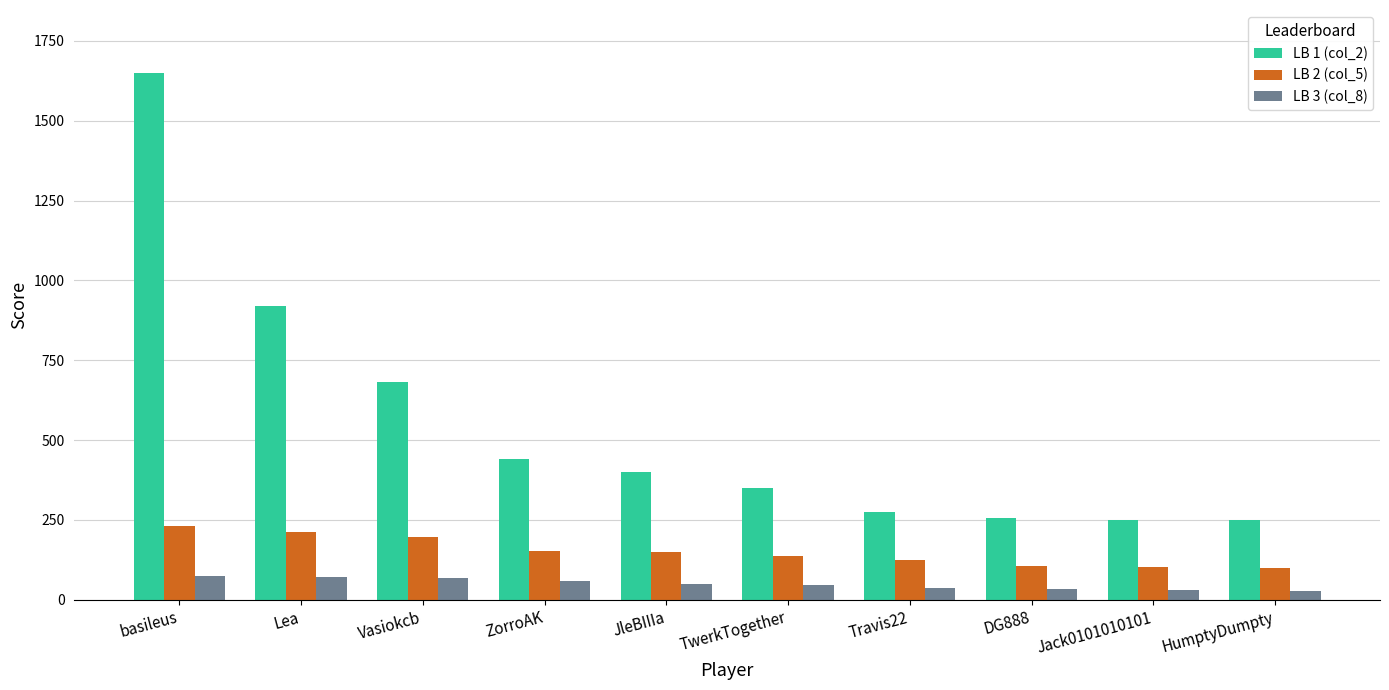

At which category is the sum across all series the highest?

basileus